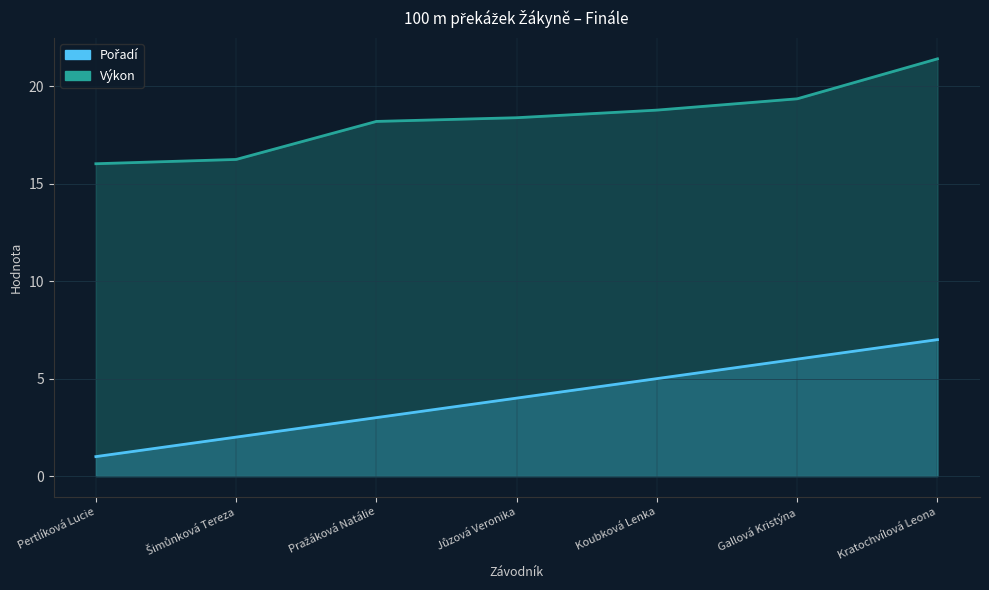

Which has a higher value, Šimůnková Tereza or Pražáková Natálie?

Pražáková Natálie